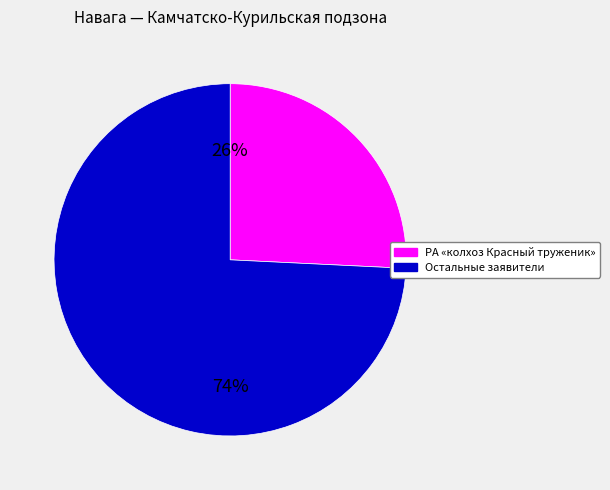

Is there a majority slice in this chart?

Yes